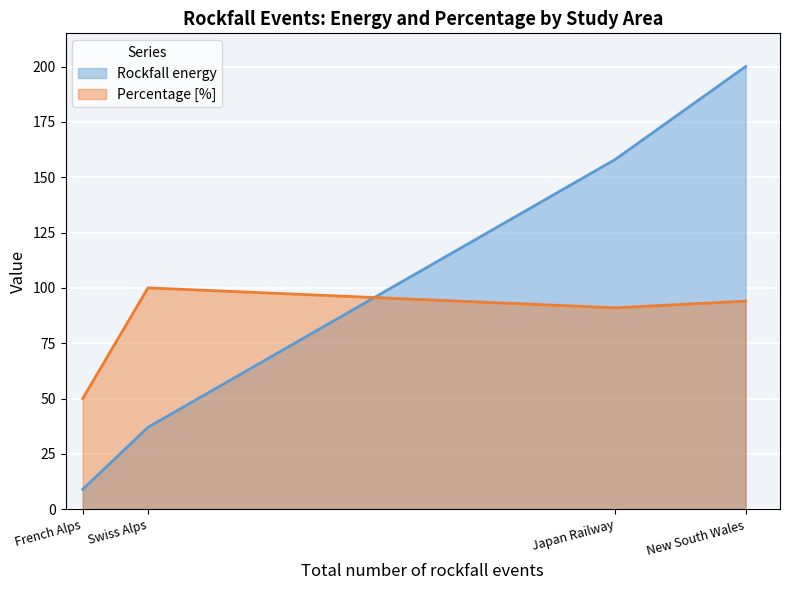

How many data points in Rockfall energy are above 158?

1